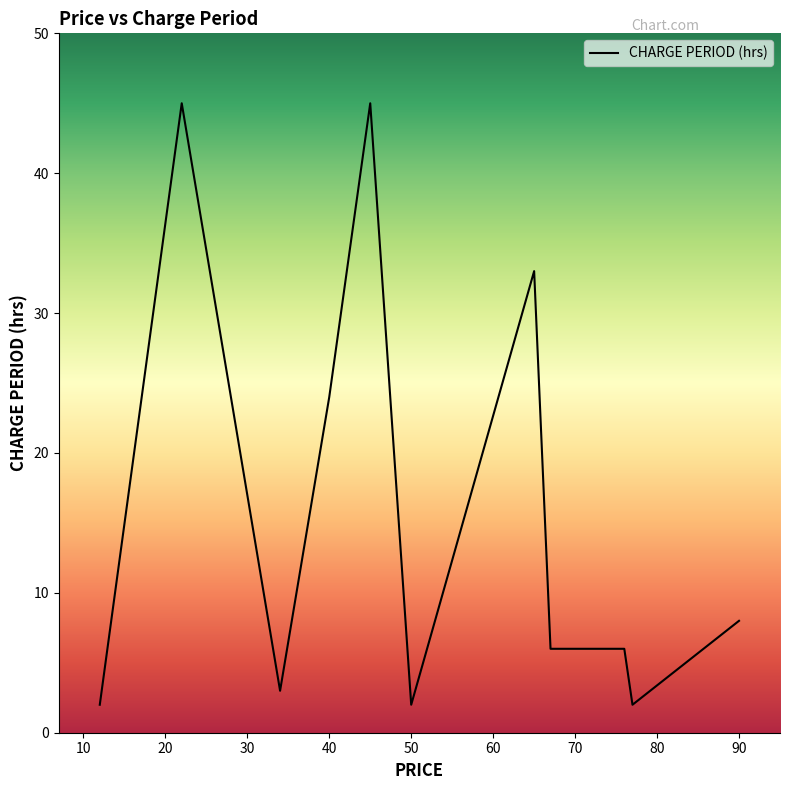

What is the difference between the maximum and minimum values?

43